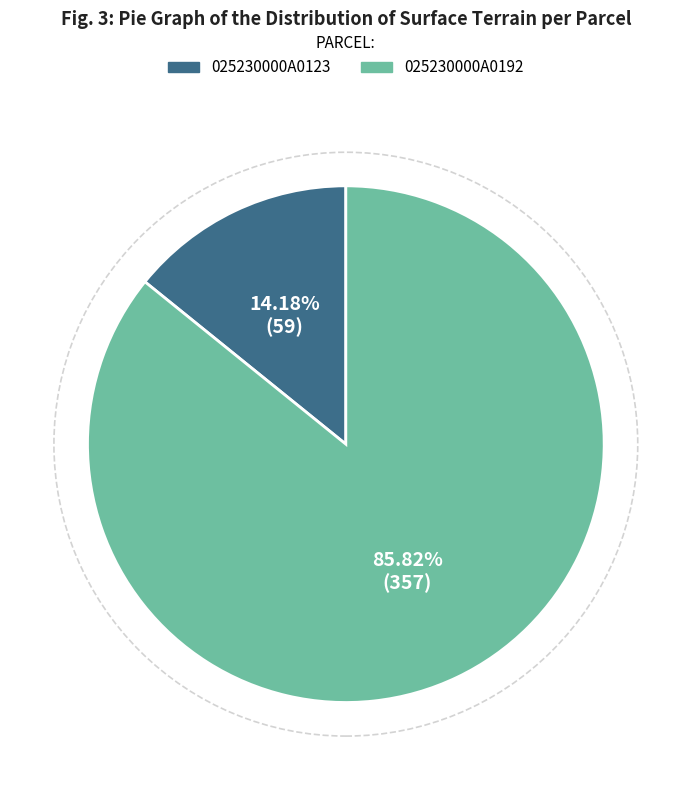

Which category has the biggest portion of the pie?

025230000A0192